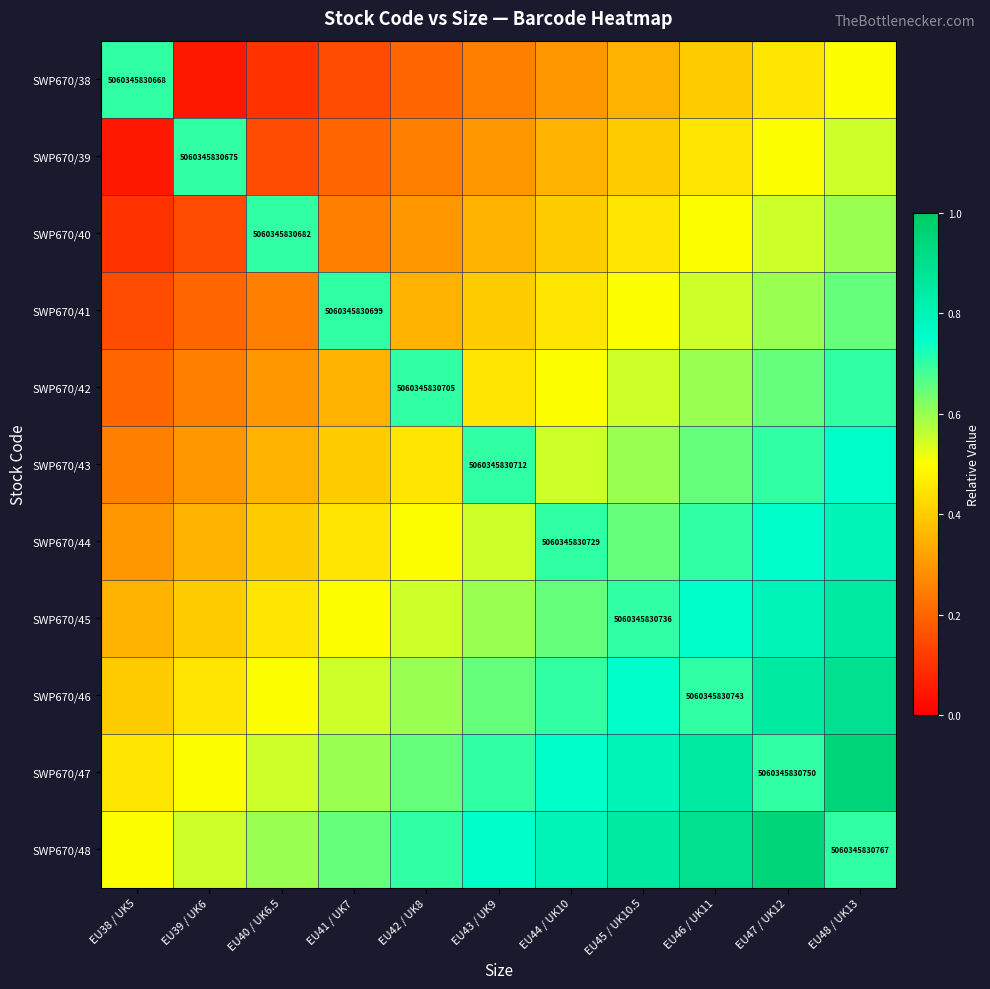

The value of SWP670/38 at EU40 / UK6.5 is 0.1. True or false?

False